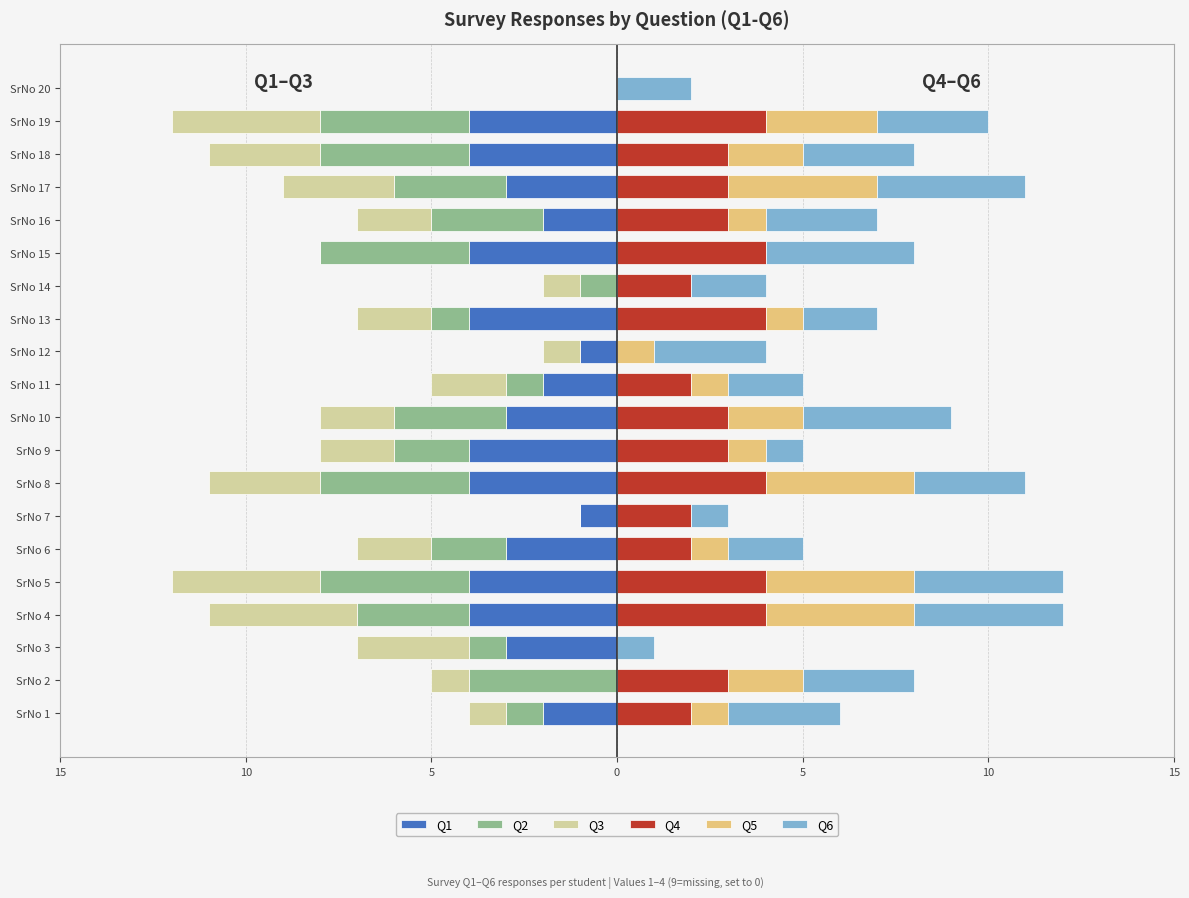

List the series in order of their peak value, lowest first.

Q1, Q2, Q3, Q4, Q5, Q6